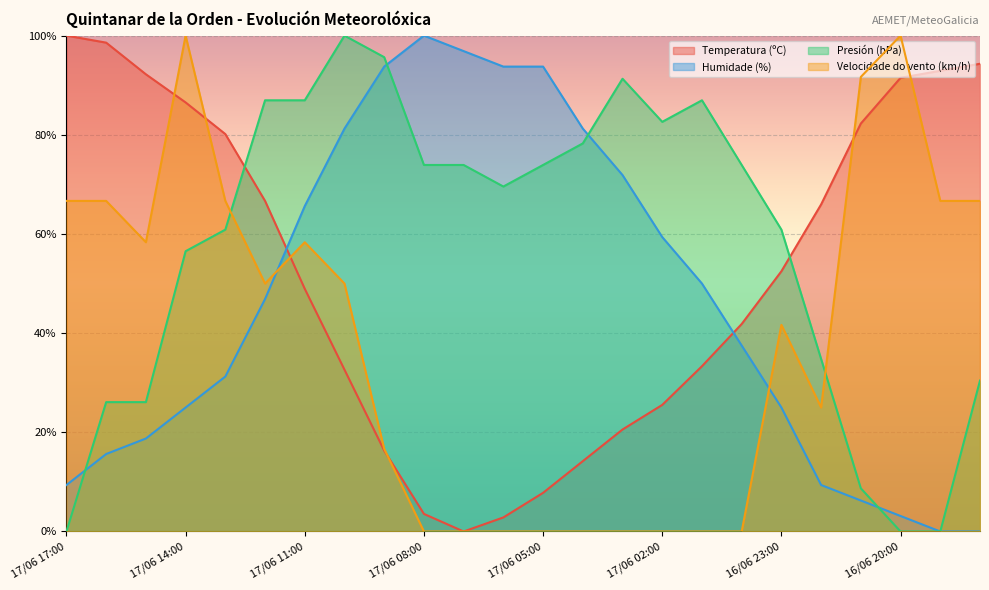

At which label does Velocidade do vento (km/h) first exceed 50?

17/06 17:00